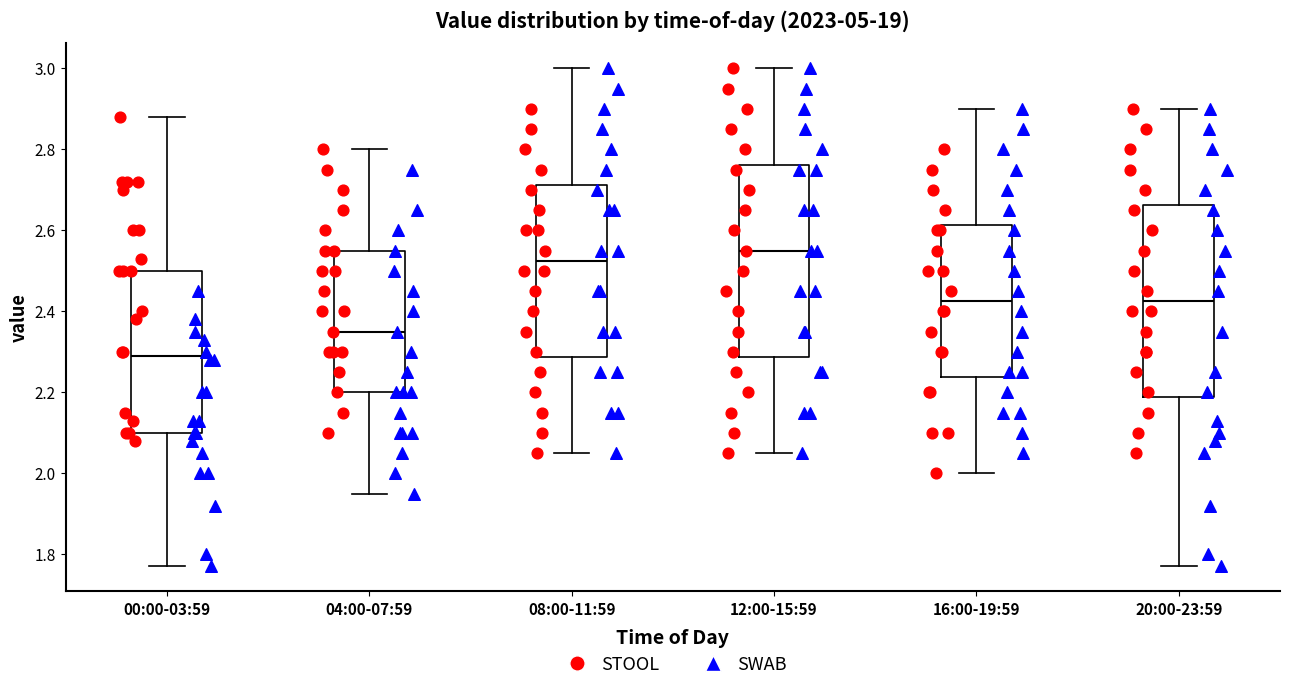

Reading left to right, read every box against the y-axis: the position of its median line, the range the box covers, and the ends of its whiskers. The values are not printed on the chart, so give them approximately, as read against the axis.

00:00-03:59: median 2.30, box 2.10 to 2.50, whiskers 1.78 to 2.88
04:00-07:59: median 2.36, box 2.20 to 2.56, whiskers 1.96 to 2.80
08:00-11:59: median 2.52, box 2.28 to 2.72, whiskers 2.06 to 3.00
12:00-15:59: median 2.56, box 2.28 to 2.76, whiskers 2.06 to 3.00
16:00-19:59: median 2.42, box 2.24 to 2.62, whiskers 2.00 to 2.90
20:00-23:59: median 2.42, box 2.18 to 2.66, whiskers 1.78 to 2.90